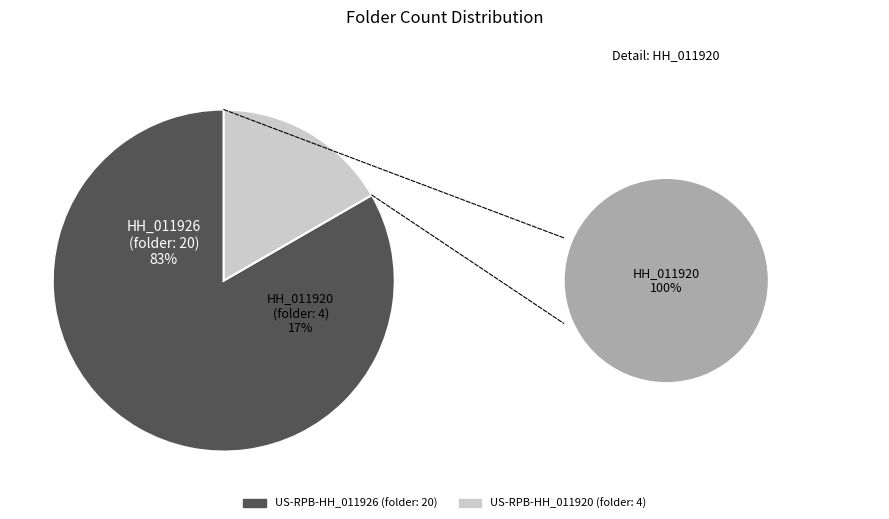

What percentage is the US-RPB-HH_011920 slice, to the nearest percent?

17%